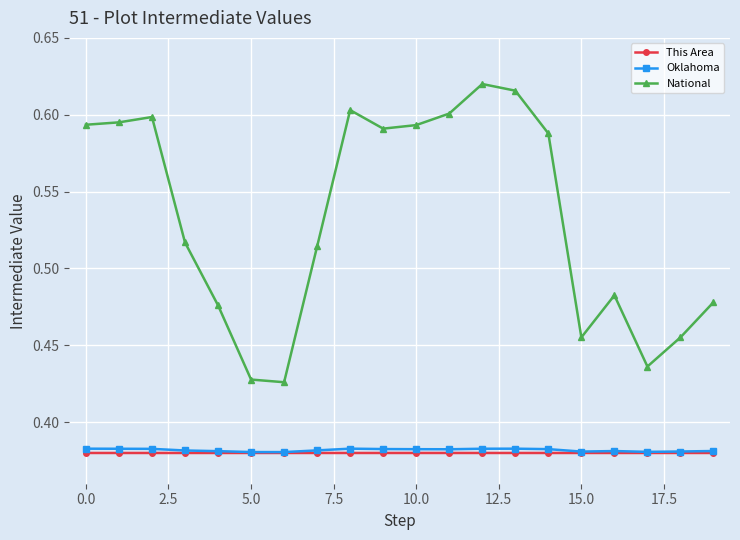

Count the This Area values in the range 0 to 1.

20